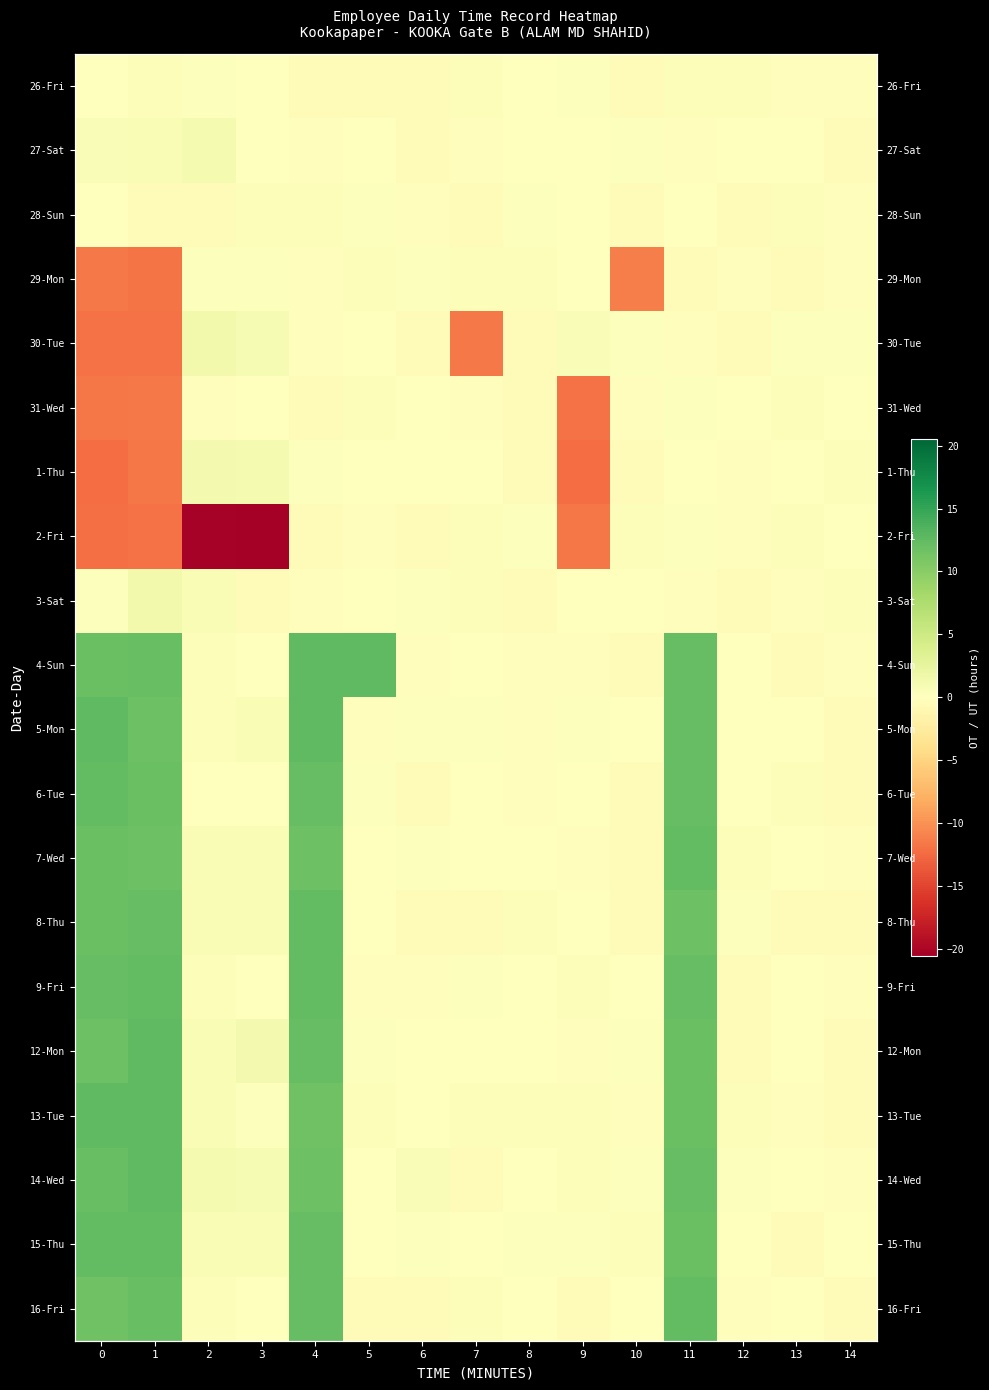

What is the difference between the second highest and minimum values in the 16-Fri series?

12.7